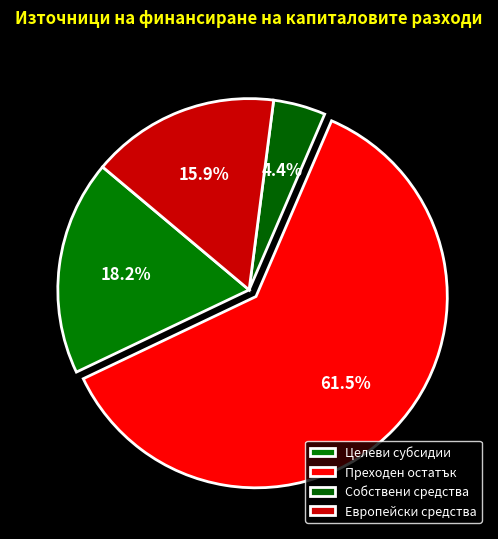

How many segments does this pie chart have?

4